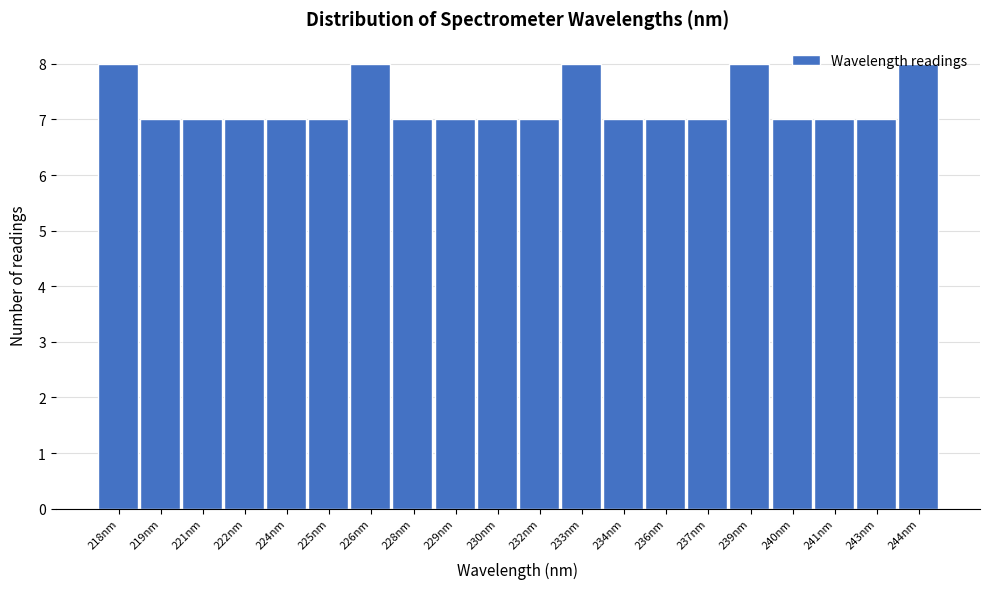

Is it true that the value at 244nm is 8?

True